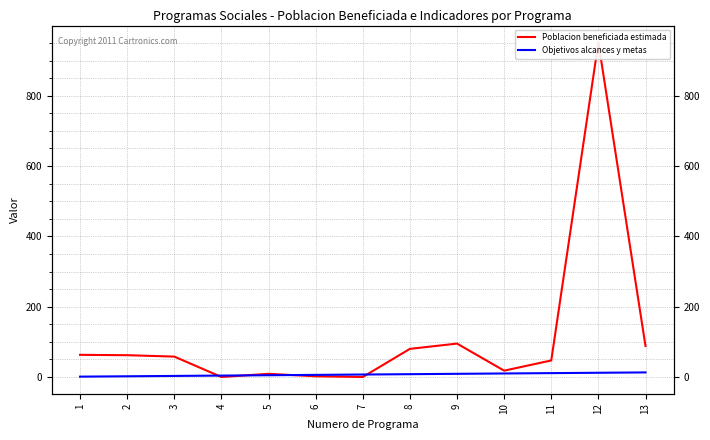

Is the value of Poblacion beneficiada estimada at 4 greater than the value of Objetivos alcances y metas at 4?

No